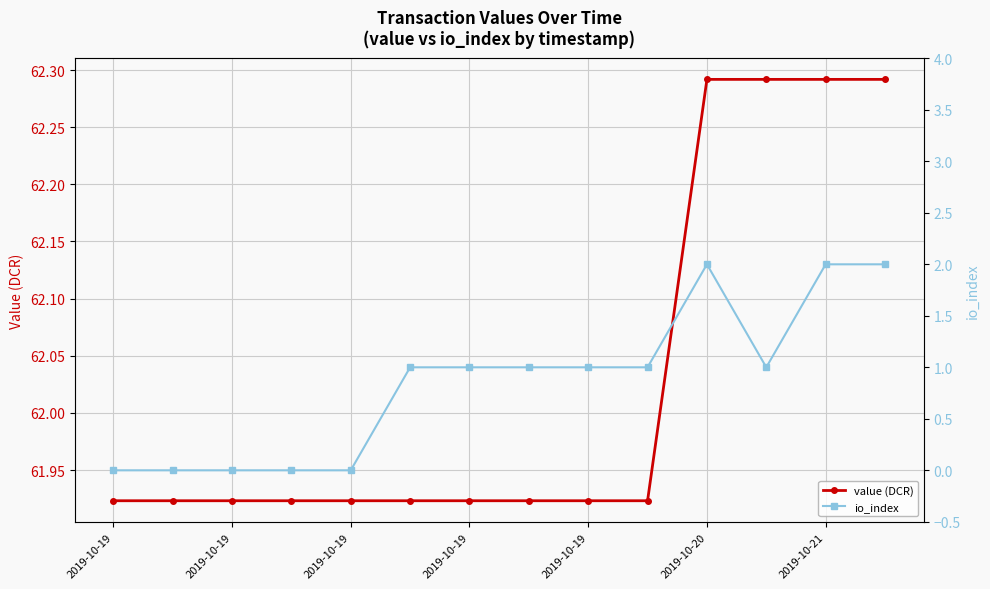

Rank the series by their maximum value, from lowest to highest.

io_index, value (DCR)